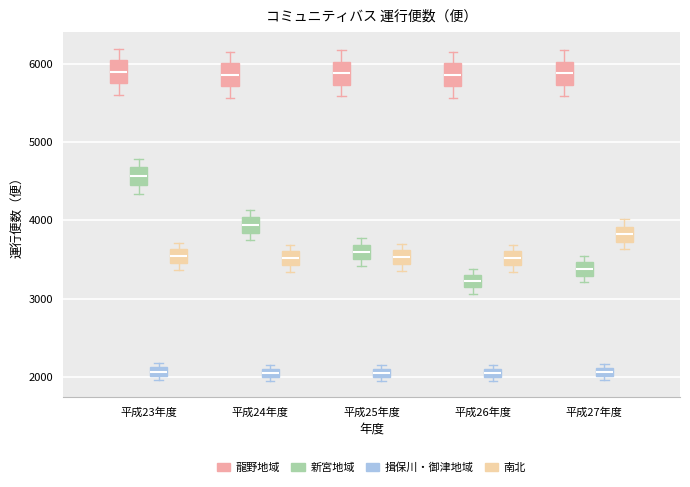

Where is the lower edge of the box for 平成25年度 (南北) on the y-axis? The values are not printed on the chart, so give them approximately, as read against the axis.

3400